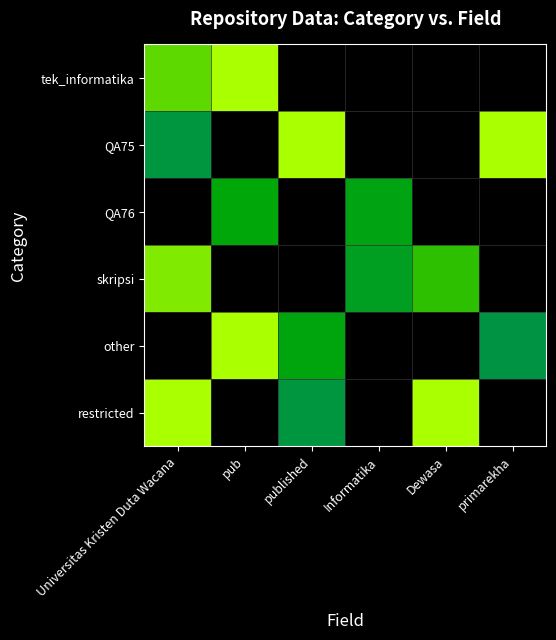

At pub, list the series in order from largest to smallest.

tek_informatika, other, QA76, QA75, skripsi, restricted